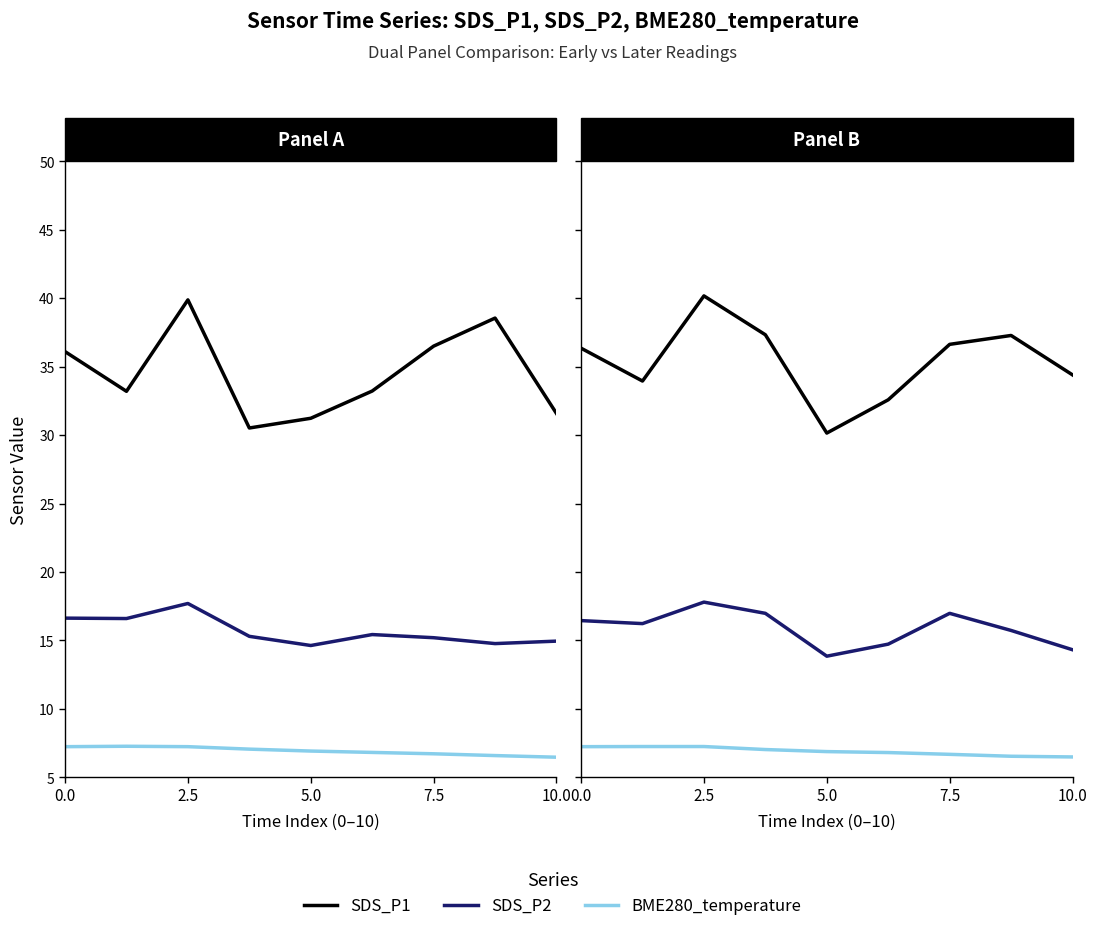

Is the value of SDS_P1 at 7 greater than the value of BME280_temperature at 0.0?

Yes